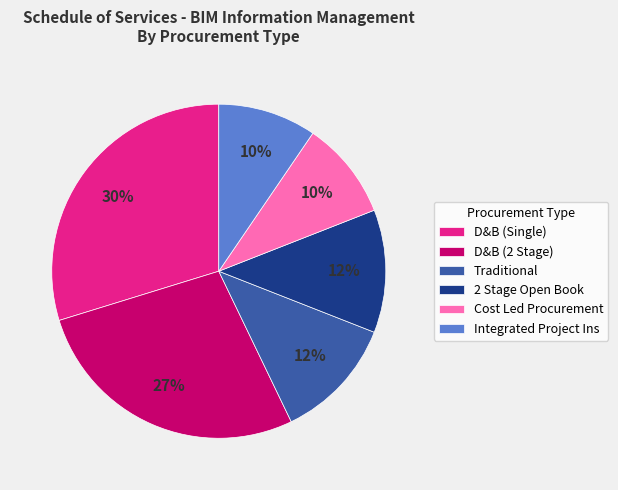

What is the largest slice in the pie chart?

D&B (Single)